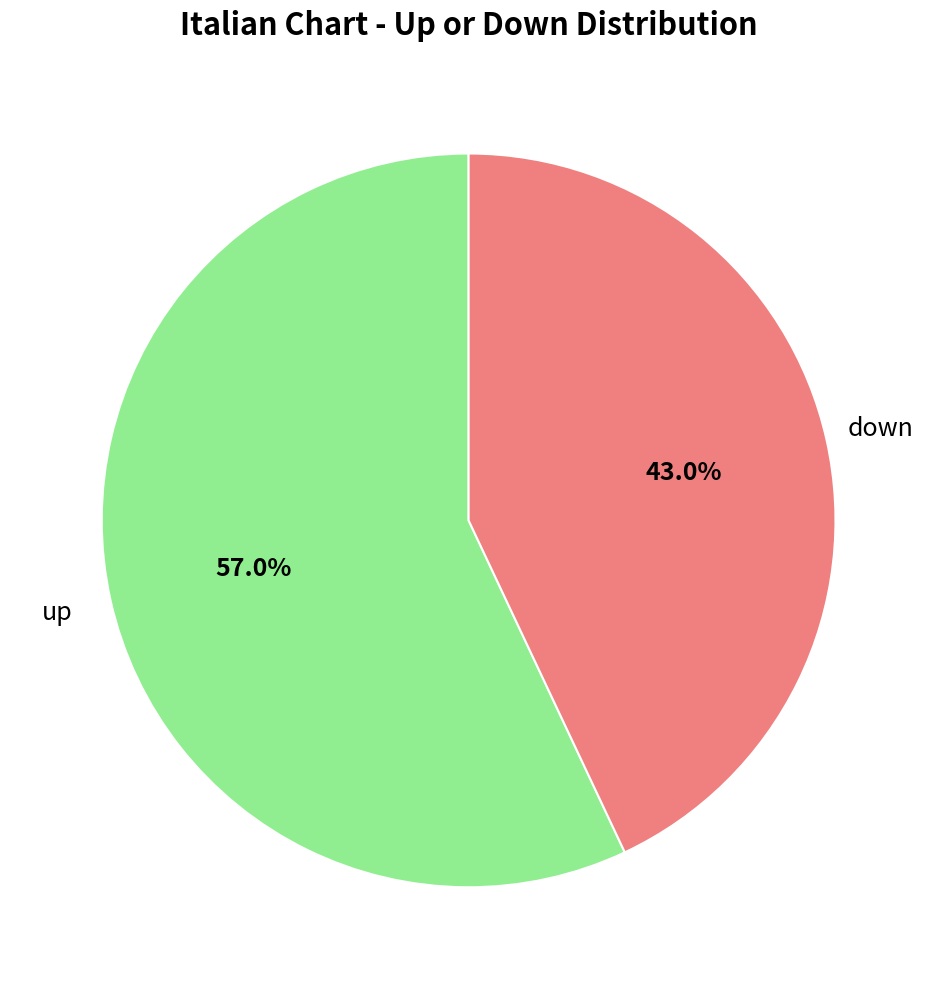

Which category has the biggest portion of the pie?

up